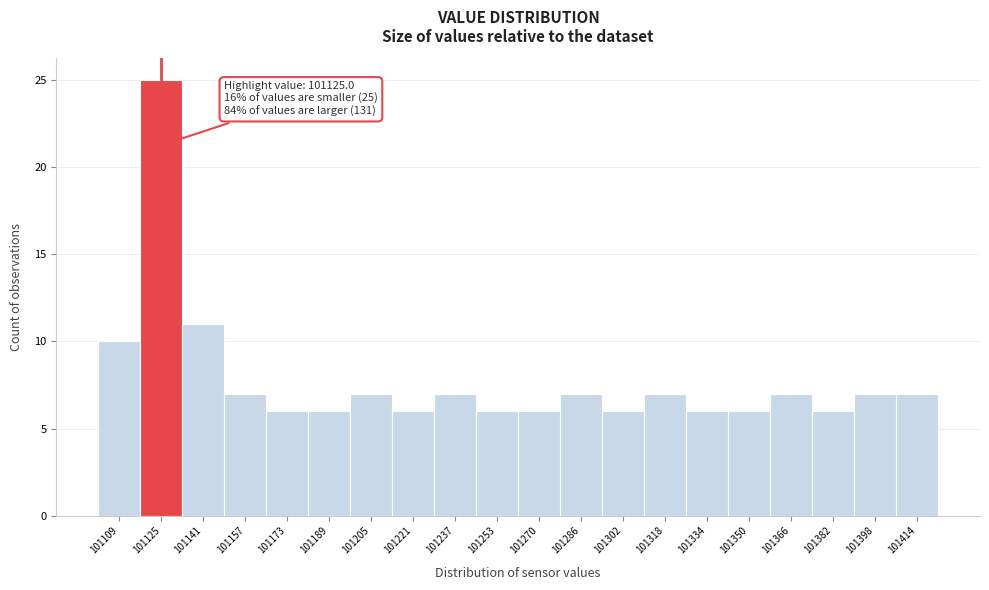

Which range on the x-axis has the tallest bar?

101118 to 101134